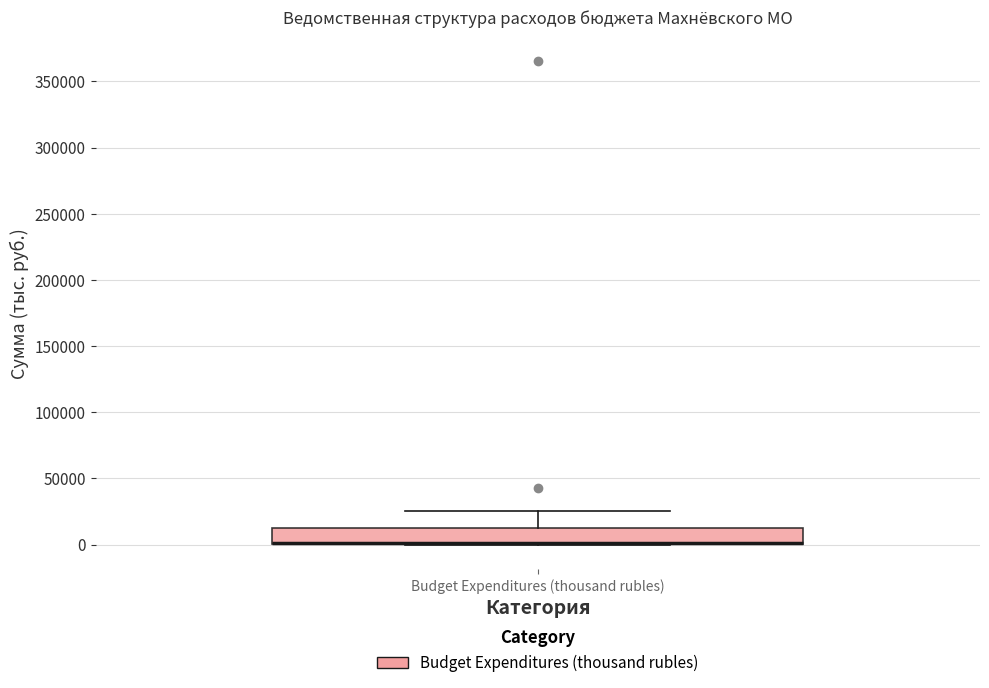

Transcribe this box plot: give where the median line is, the range the box spans, and where the two whiskers end, as read against the y-axis. The values are not printed on the chart, so give them approximately, as read against the axis.

median 0 (drawn on the box's lower edge), box 0 to 10000, whiskers 0 to 25000